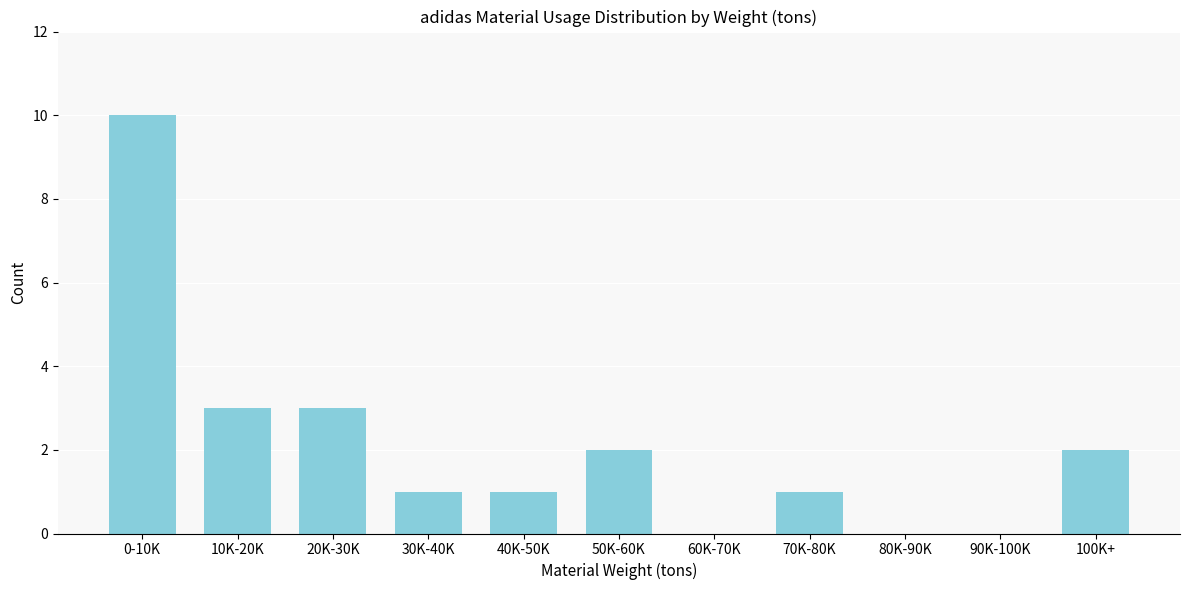

Reading left to right, list all the values displayed in this chart.

0-10K=10	10K-20K=3	20K-30K=3	30K-40K=1	40K-50K=1	50K-60K=2	60K-70K=0	70K-80K=1	80K-90K=0	90K-100K=0	100K+=2